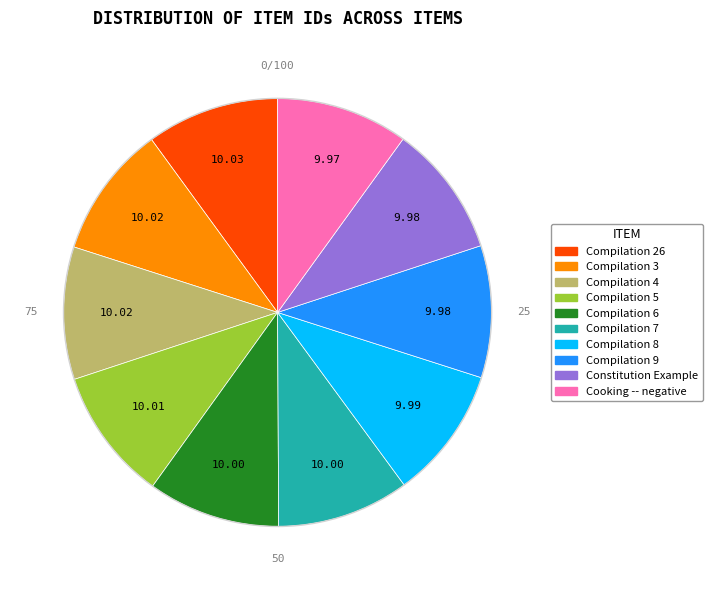

Is it true that Compilation 7 is 21% of the pie?

False